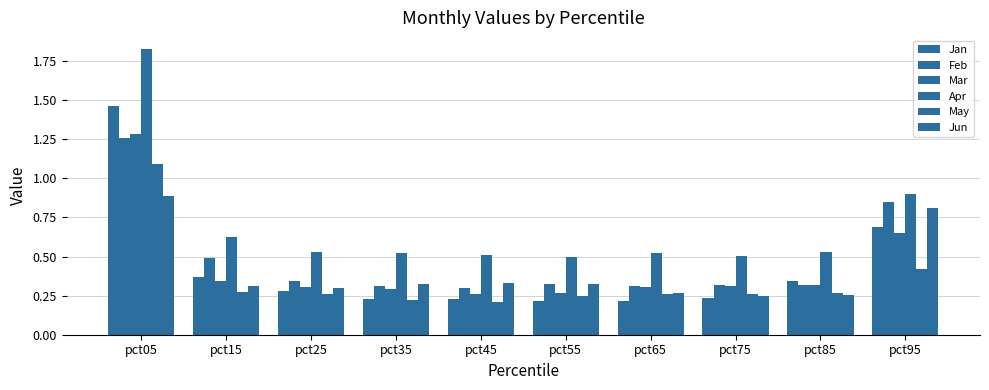

What is the value of the May bar at the 3rd from the left?

0.3